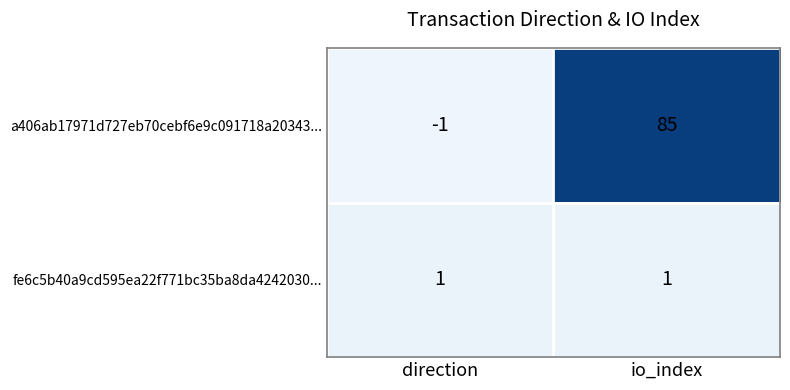

Which label corresponds to the largest value in the chart?

io_index